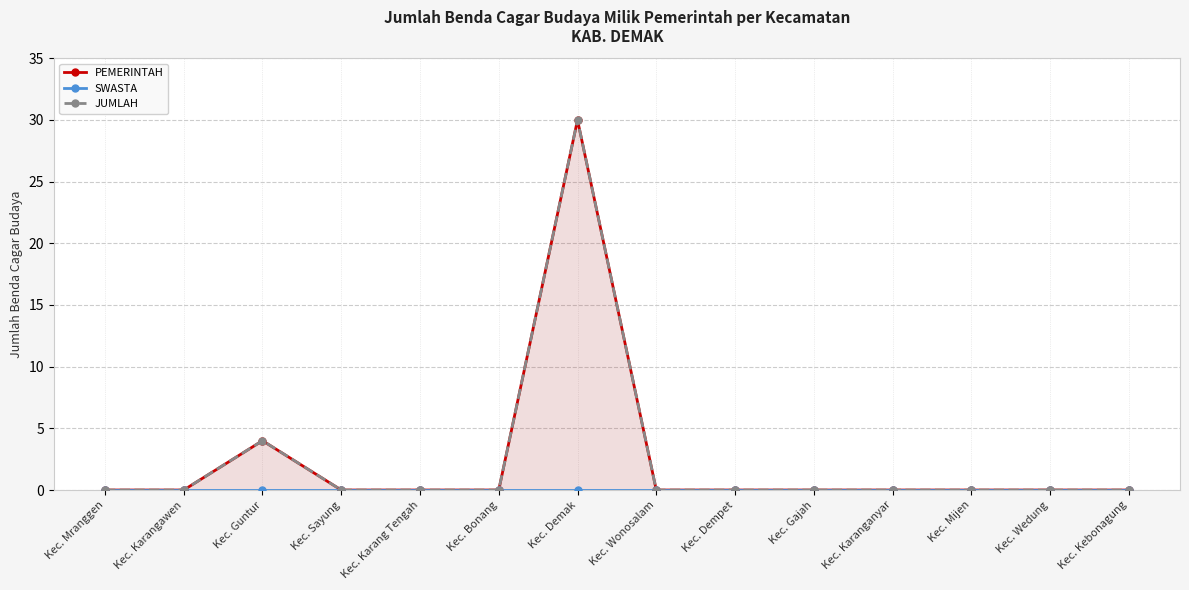

Is the value of PEMERINTAH at Kec. Kebonagung greater than the value of SWASTA at Kec. Sayung?

No